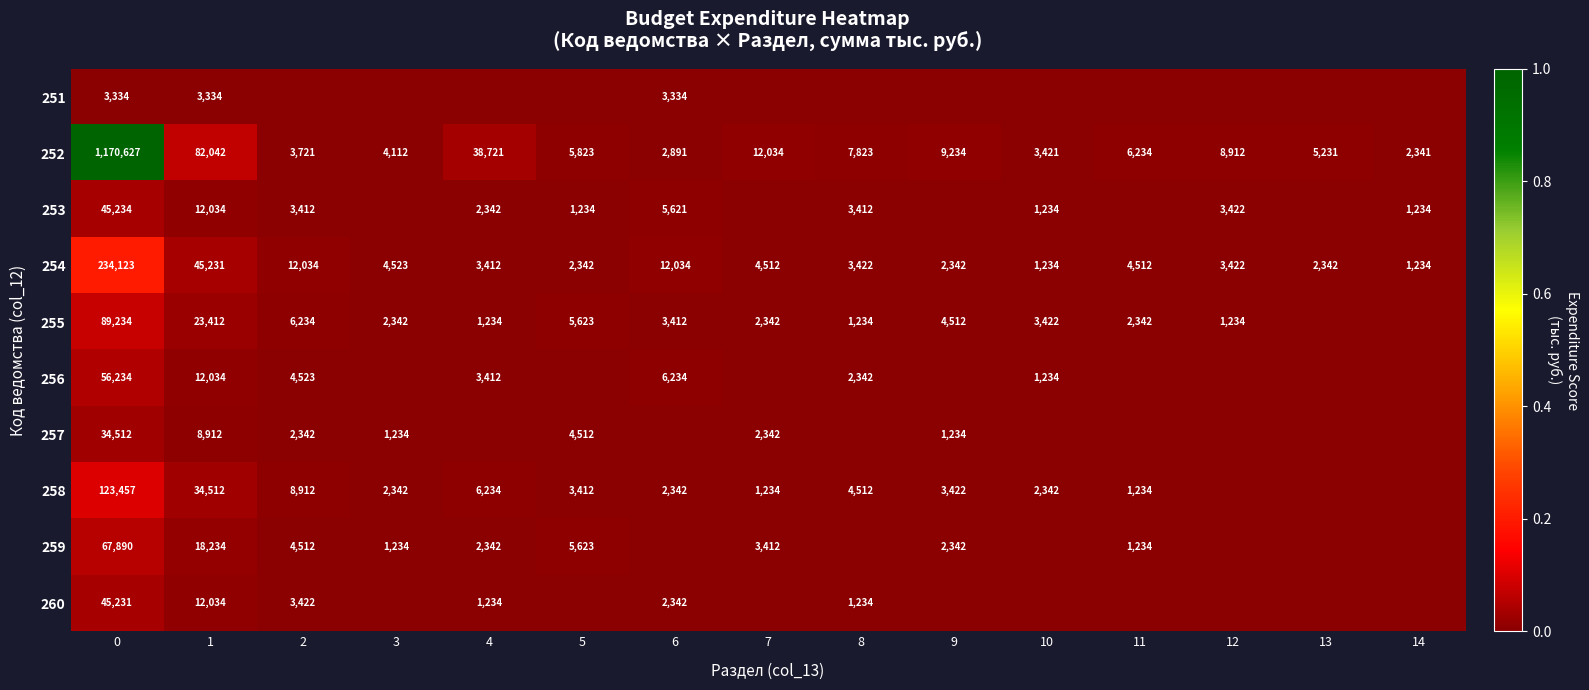

What is the highest value of the 254 series?

234123